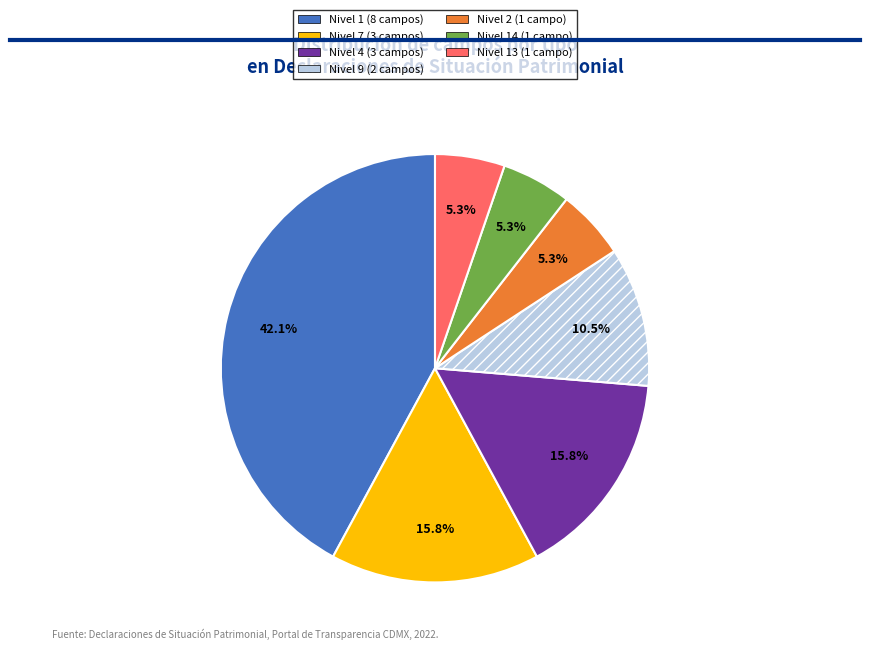

Combined, what portion of the pie is Nivel 7 (3 campos) and Nivel 14 (1 campo)?

21.1%